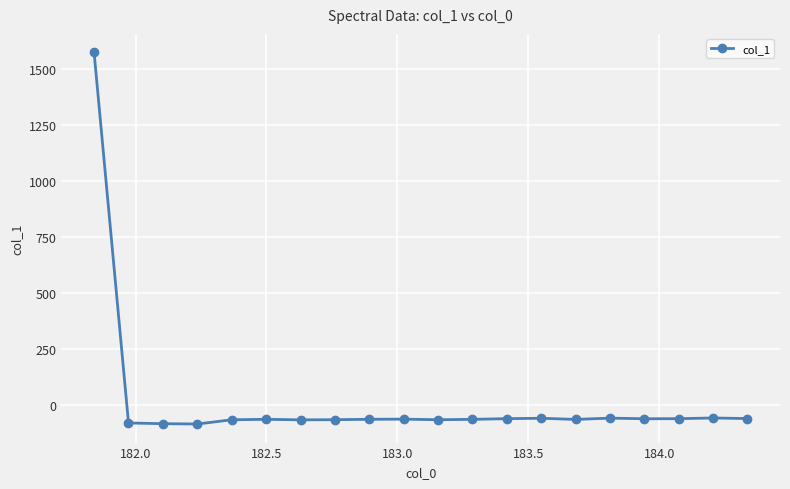

What is the maximum value shown in the chart?

1572.2